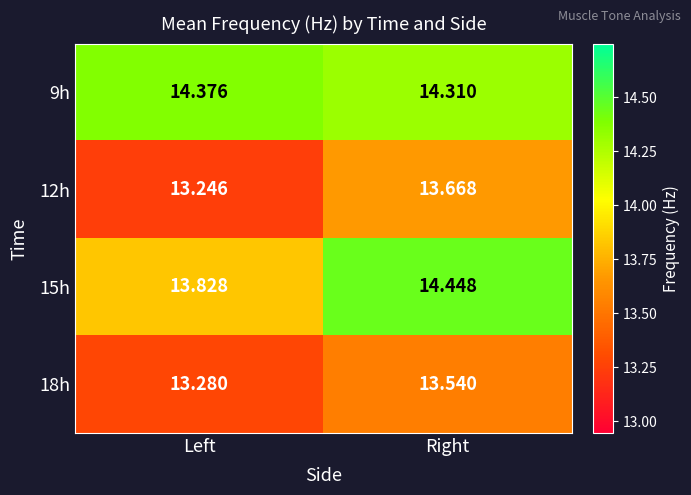

How many data points in 15h are above 14?

1